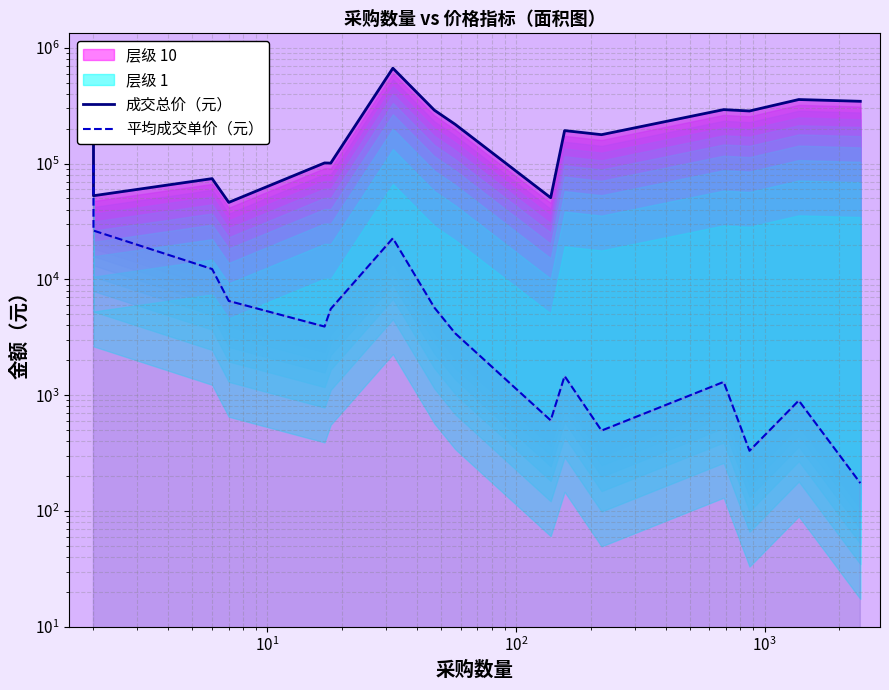

True or false: 成交总价（元） and 平均成交单价（元） intersect in this chart.

False